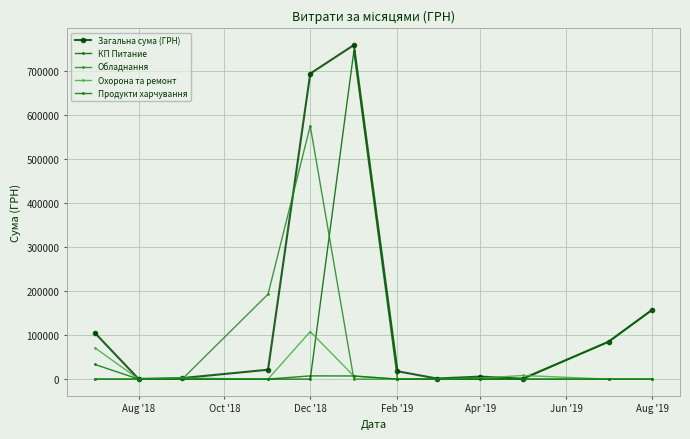

What is the difference between the maximum and minimum values in the Загальна сума (ГРН) series?

758159.1